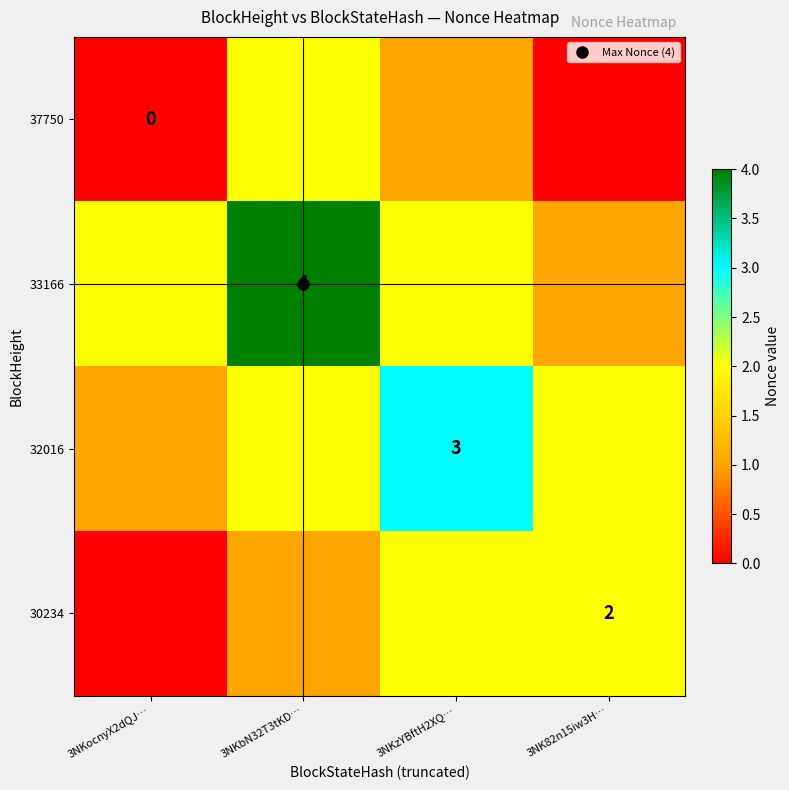

Rank the categories by 32016 value from lowest to highest.

3NKocnyX2dQJ…, 3NKbN32T3tKD…, 3NK82n15iw3H…, 3NKzYBftH2XQ…